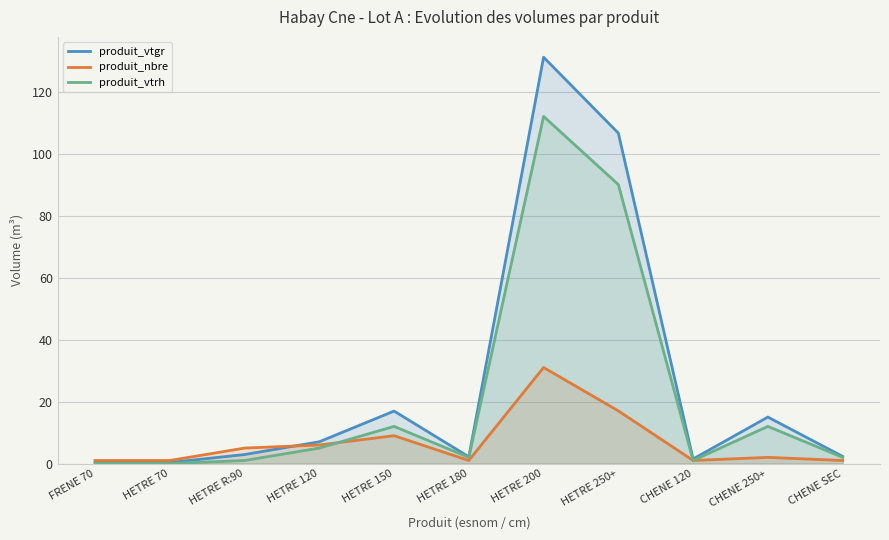

What is the lowest value of the produit_nbre series?

1.0